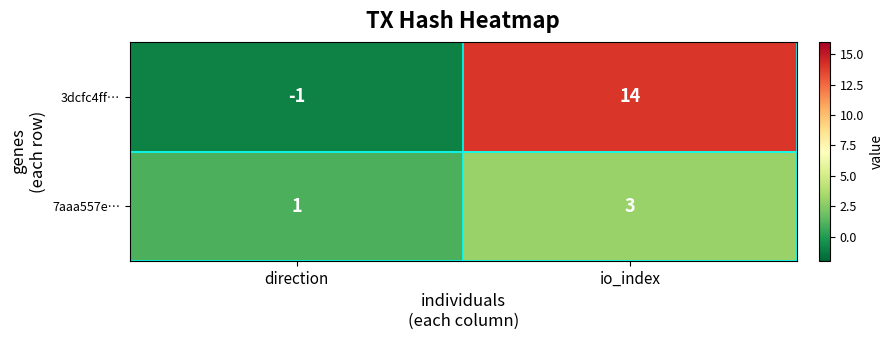

What is the total value across all series at io_index?

17